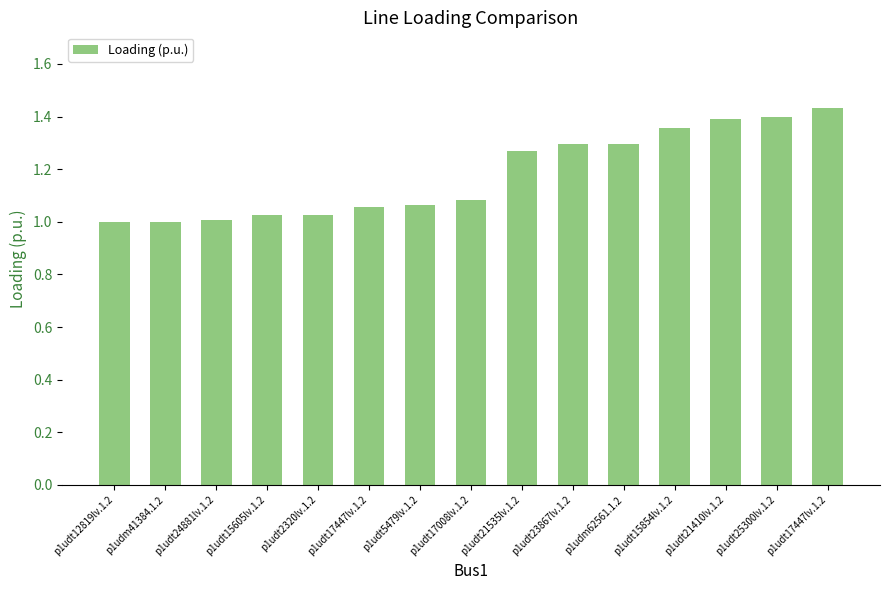

Reading right to left, extract all data points from this chart.

1.4	1.4	1.4	1.4	1.3	1.3	1.3	1.1	1.1	1.1	1.0	1.0	1.0	1.0	1.0